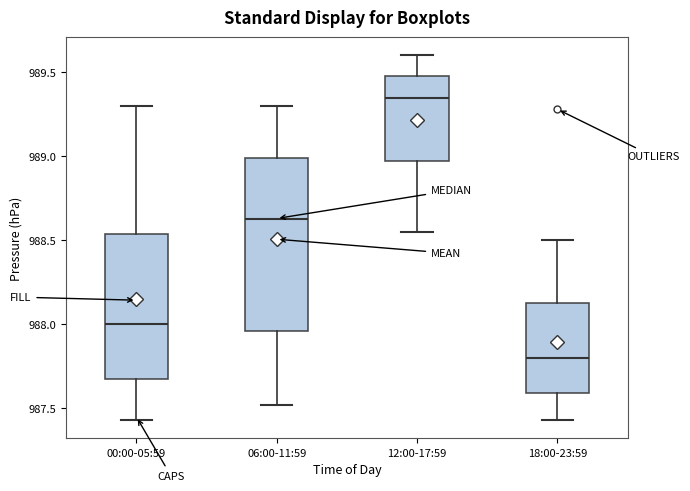

Reading left to right, transcribe this box plot: for each box, give where its median line is, the range the box spans, and where its two whiskers end, as read against the y-axis. The values are not printed on the chart, so give them approximately, as read against the axis.

00:00-05:59: median 988.00, box 987.70 to 988.55, whiskers 987.45 to 989.30
06:00-11:59: median 988.65, box 987.95 to 989.00, whiskers 987.50 to 989.30
12:00-17:59: median 989.35, box 989.00 to 989.50, whiskers 988.55 to 989.60
18:00-23:59: median 987.80, box 987.60 to 988.15, whiskers 987.45 to 988.50